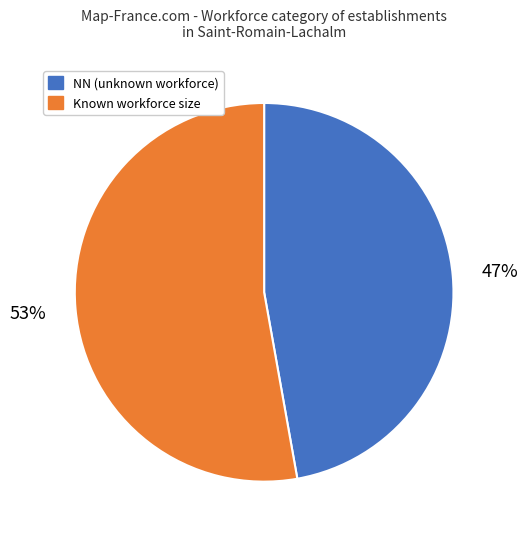

To the nearest percent, what is the difference between the largest and smallest slice percentages?

6%